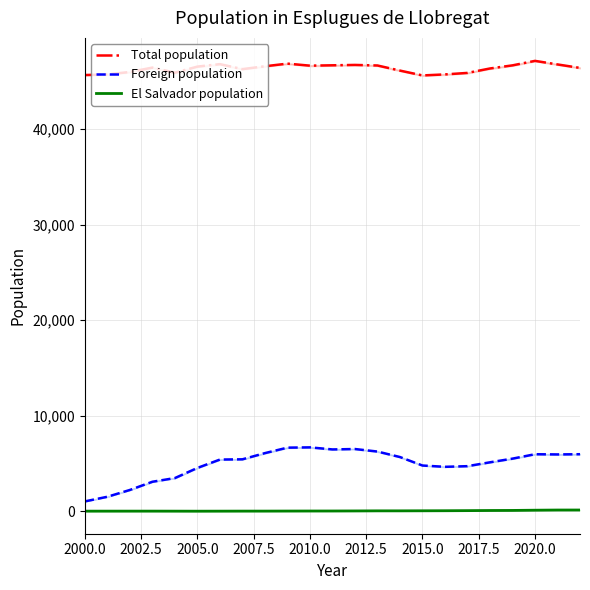

Reading left to right, extract all data points from this chart.

Total population: 45668	45731	45988	46447	45915	46550	46808	46286	46586	46862	46649	46687	46726	46667	46133	45626	45733	45890	46355	46680	47150	46777	46414
Foreign population: 1026	1511	2223	3082	3468	4530	5406	5431	6080	6653	6682	6466	6508	6244	5669	4781	4645	4714	5118	5502	5964	5942	5966
El Salvador population: 4	5	6	7	4	0	4	8	9	14	18	20	26	35	35	41	47	58	72	79	103	121	123